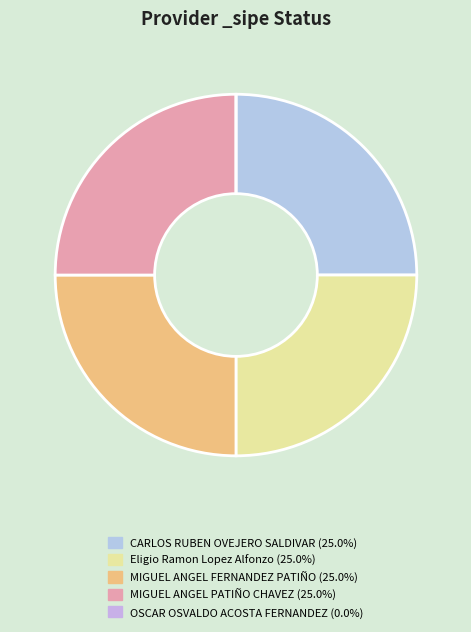

The MIGUEL ANGEL FERNANDEZ PATIÑO slice represents 25% of the pie. True or false?

True